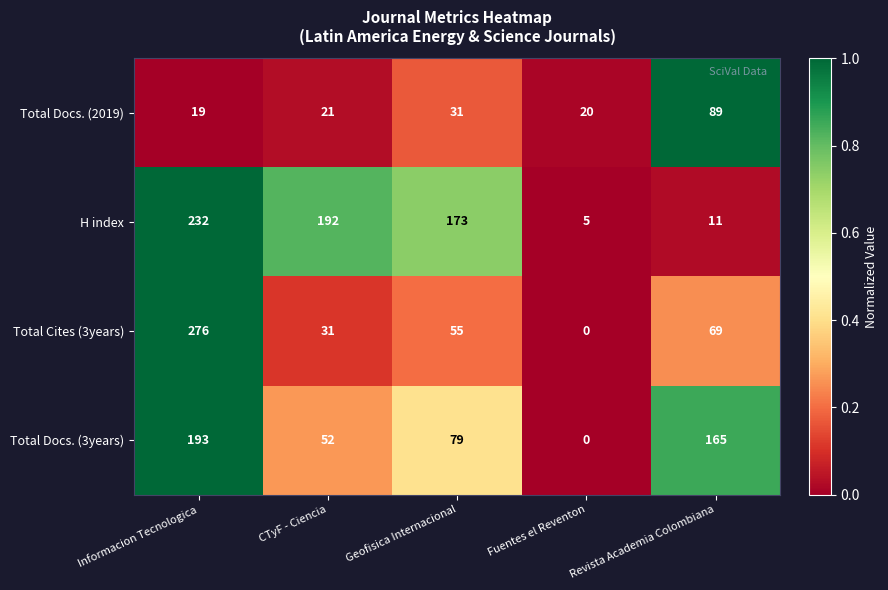

What is the spread (max minus min) of values at Geofisica Internacional?

142